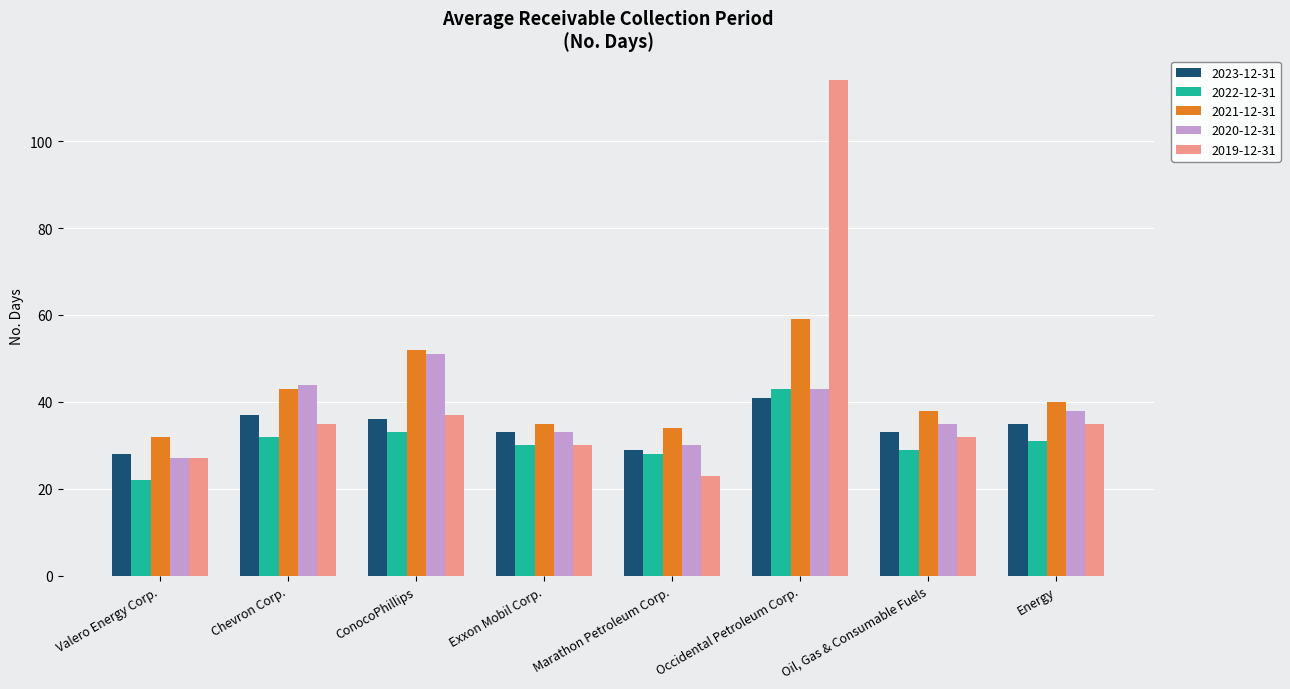

How many distinct data groups are displayed?

5